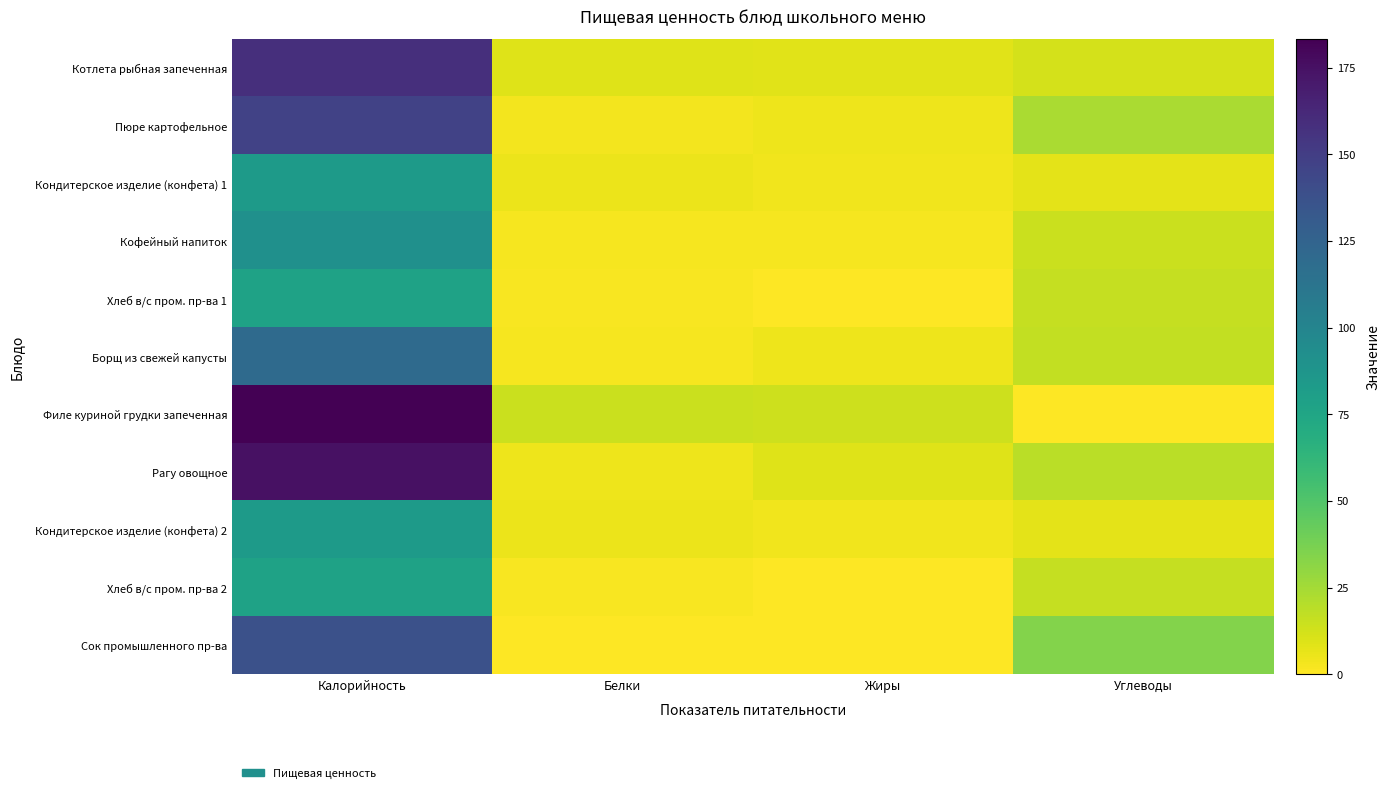

Reading left to right, transcribe all the data shown in this chart.

Котлета рыбная запеченная: Калорийность=158.3	Белки=9.3	Жиры=8.3	Углеводы=11.6
Пюре картофельное: Калорийность=147.0	Белки=3.3	Жиры=4.4	Углеводы=23.5
Кондитерское изделие (конфета) 1: Калорийность=83.3	Белки=5.3	Жиры=3.7	Углеводы=7.2
Кофейный напиток: Калорийность=90.9	Белки=2.3	Жиры=2.5	Углеводы=14.8
Хлеб в/с пром. пр-ва 1: Калорийность=77.8	Белки=2.0	Жиры=0.6	Углеводы=16.2
Борщ из свежей капусты: Калорийность=120.1	Белки=2.3	Жиры=4.9	Углеводы=16.7
Филе куриной грудки запеченная: Калорийность=183.2	Белки=14.6	Жиры=13.6	Углеводы=0.6
Рагу овощное: Калорийность=174.8	Белки=4.5	Жиры=8.9	Углеводы=19.2
Кондитерское изделие (конфета) 2: Калорийность=83.3	Белки=5.3	Жиры=3.7	Углеводы=7.2
Хлеб в/с пром. пр-ва 2: Калорийность=77.8	Белки=2.0	Жиры=0.6	Углеводы=16.2
Сок промышленного пр-ва: Калорийность=138.0	Белки=0.5	Жиры=0.0	Углеводы=34.0